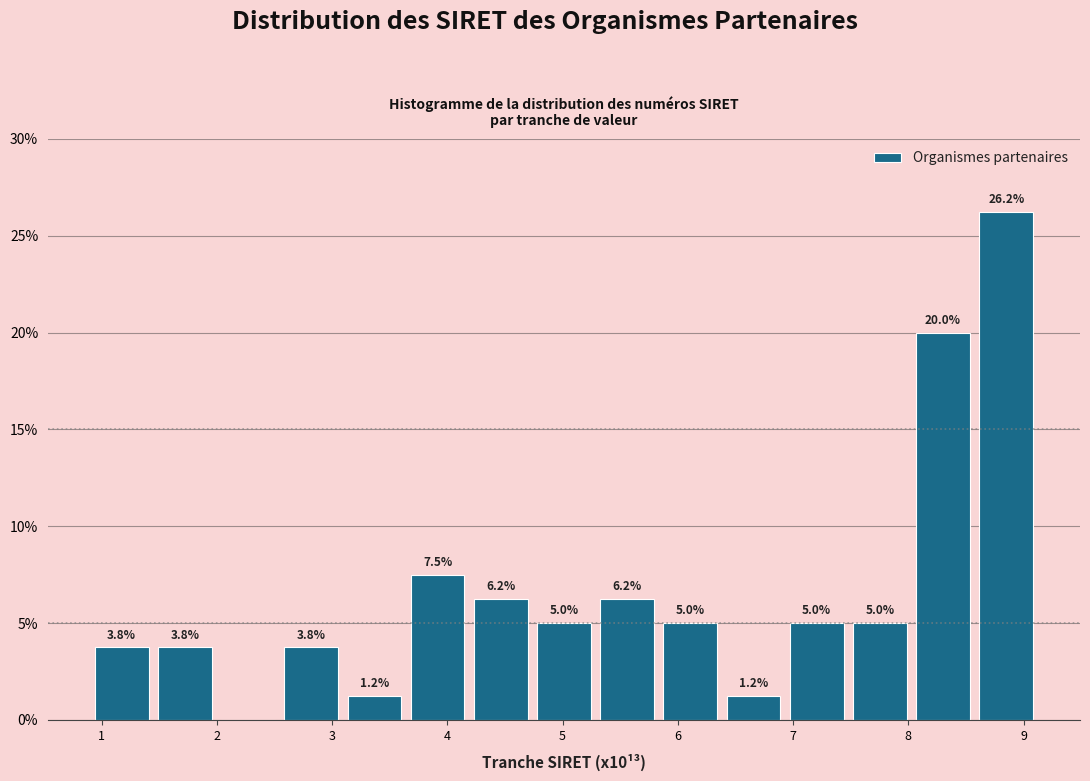

Over which range of the x-axis is the bar tallest?

8.6 to 9.1